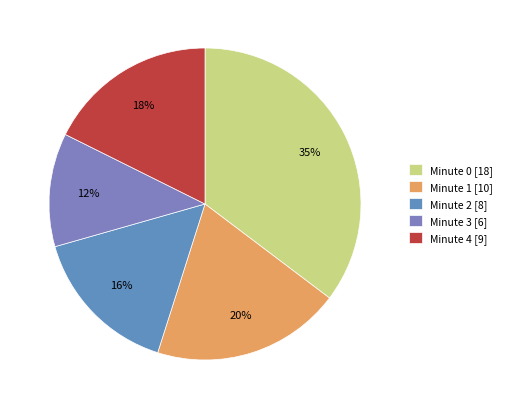

Is it true that Minute 1 is 31% of the pie?

False